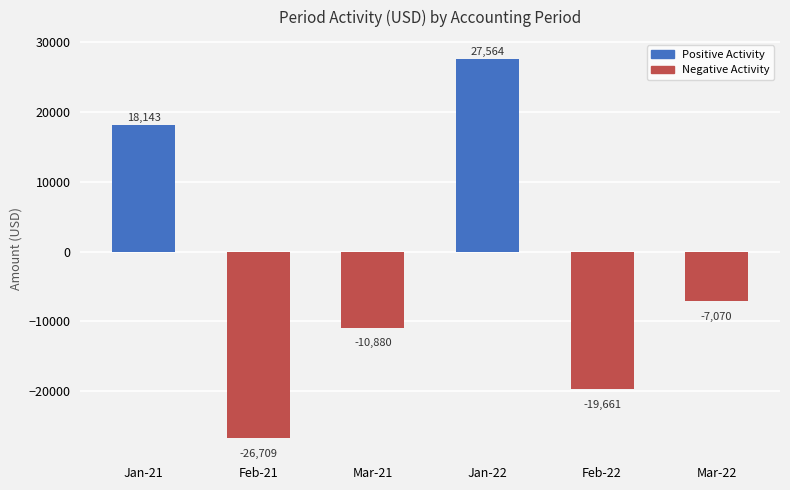

Read the value at Feb-21.

-26709.3